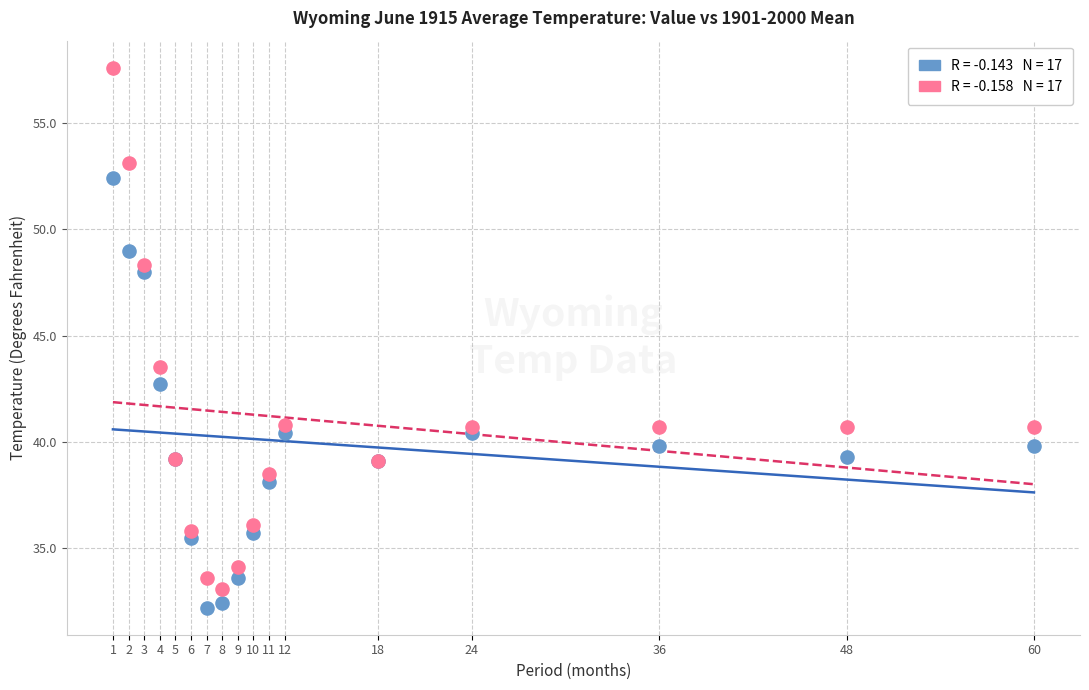

Across all series, what Y value is closest to 44?

43.5